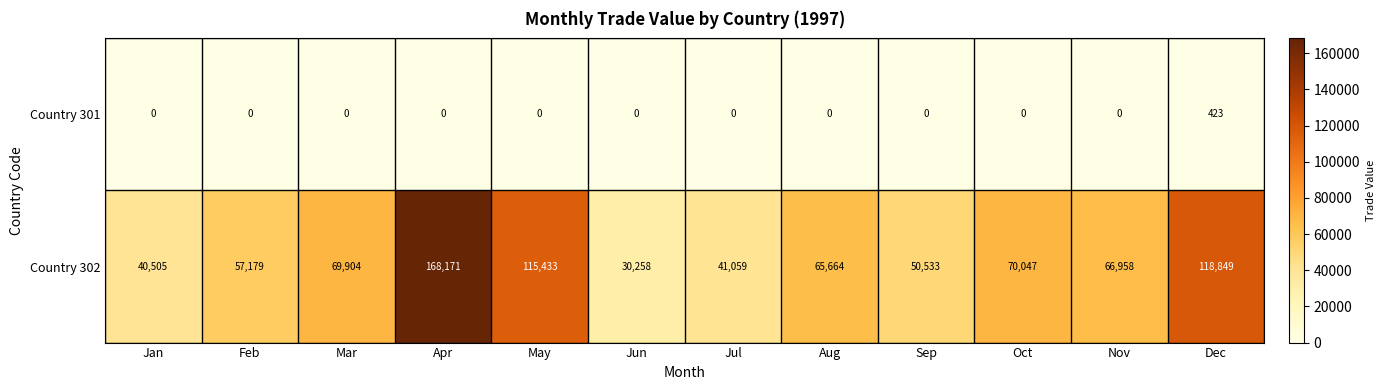

Reading left to right, what are all the values shown in this chart?

Country 301: 0	0	0	0	0	0	0	0	0	0	0	423
Country 302: 40505	57179	69904	168171	115433	30258	41059	65664	50533	70047	66958	118849